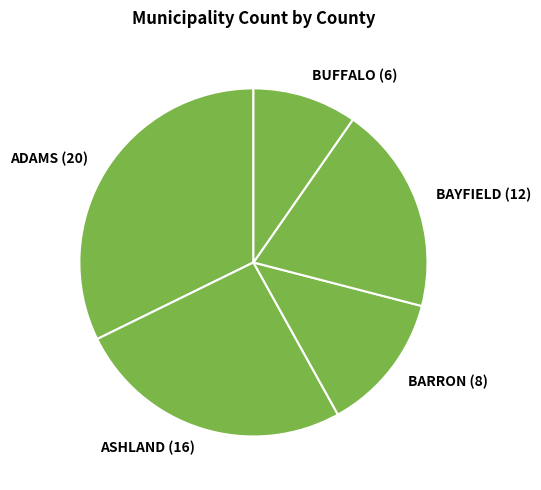

Does BARRON represent more than half of the total?

No